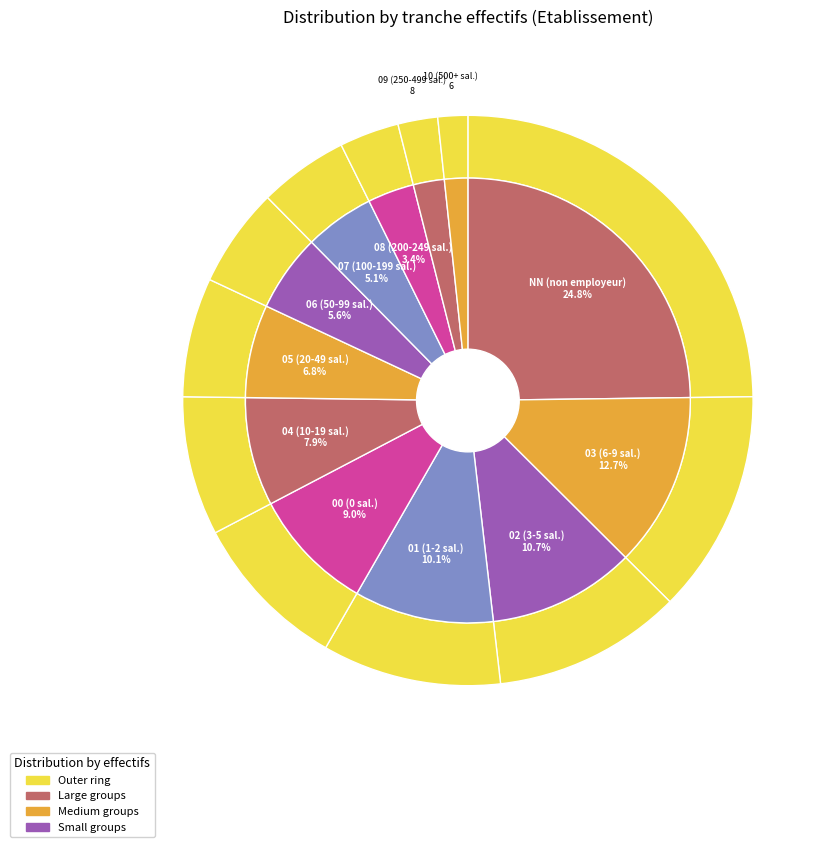

Is there any slice that represents more than half of the pie?

No